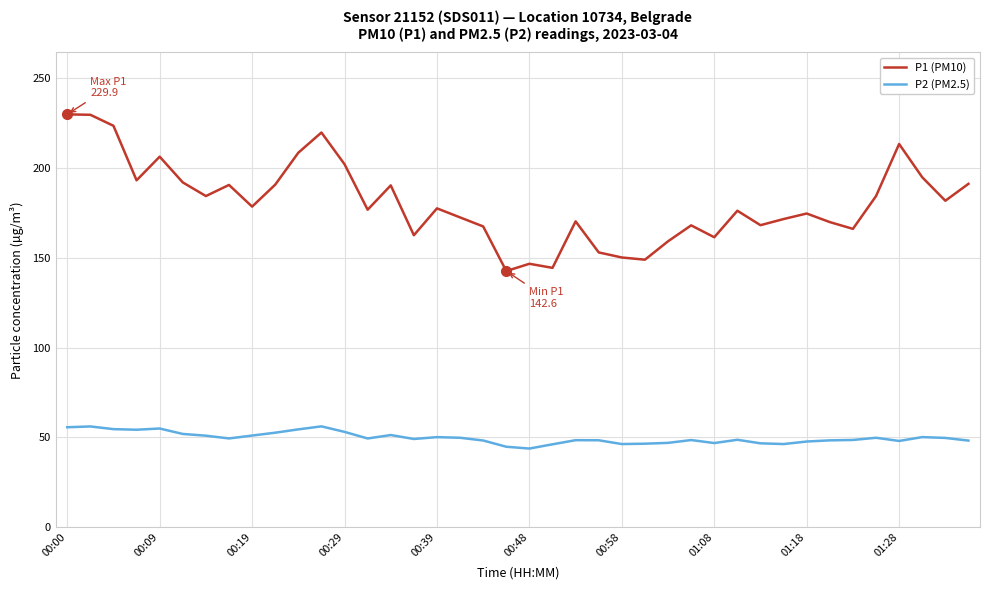

What is the difference between the maximum and minimum values in the P1 (PM10) series?

87.3